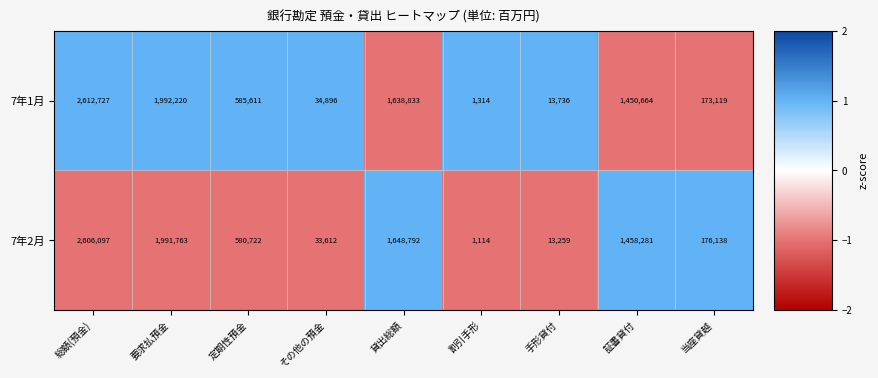

What is the smallest value displayed?

1114